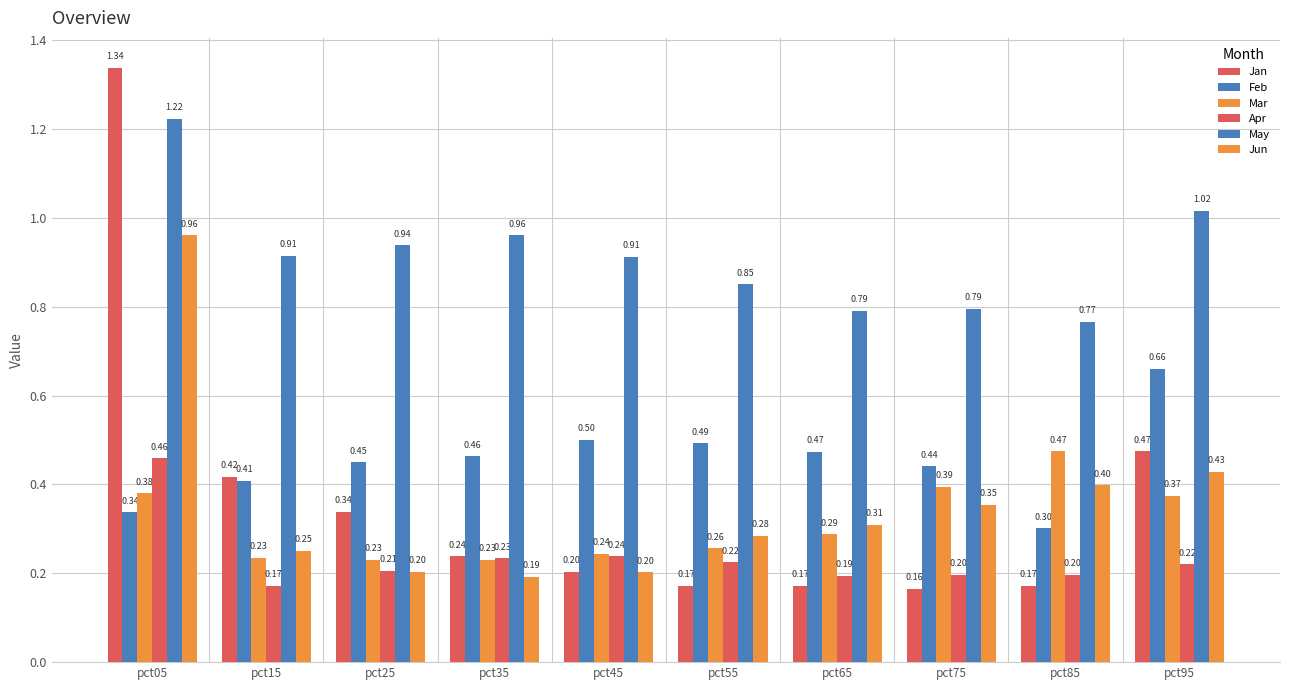

Which category has the highest value in the May series?

pct05